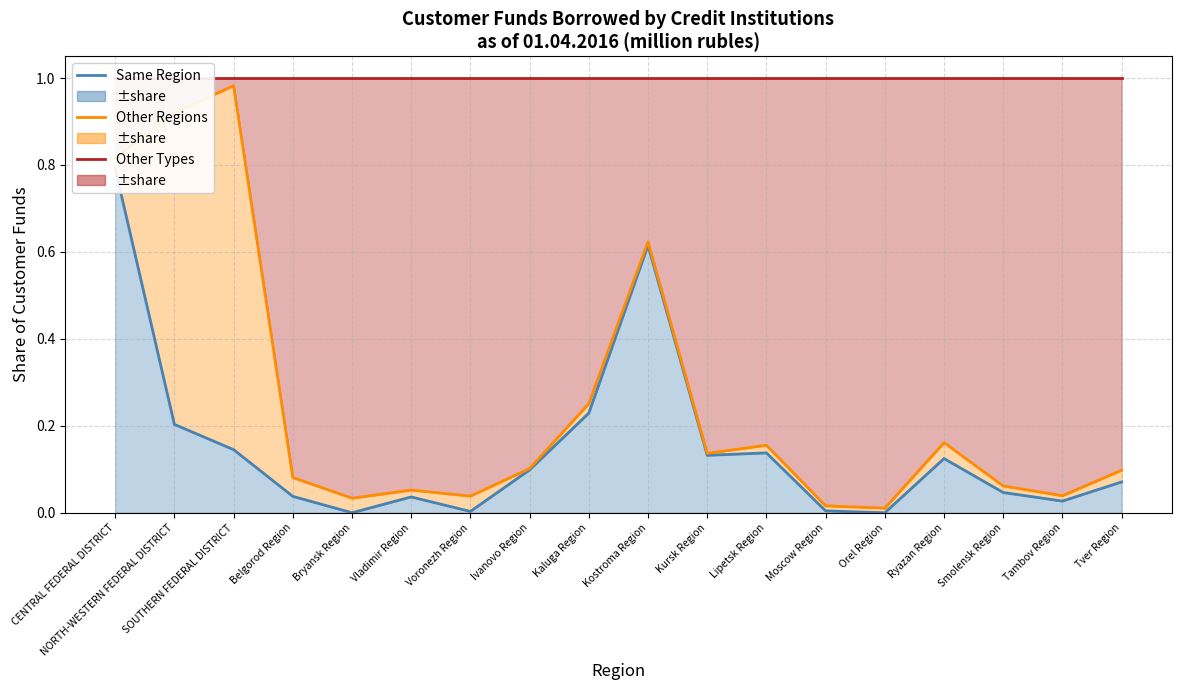

At how many categories does at least one series exceed 0?

18